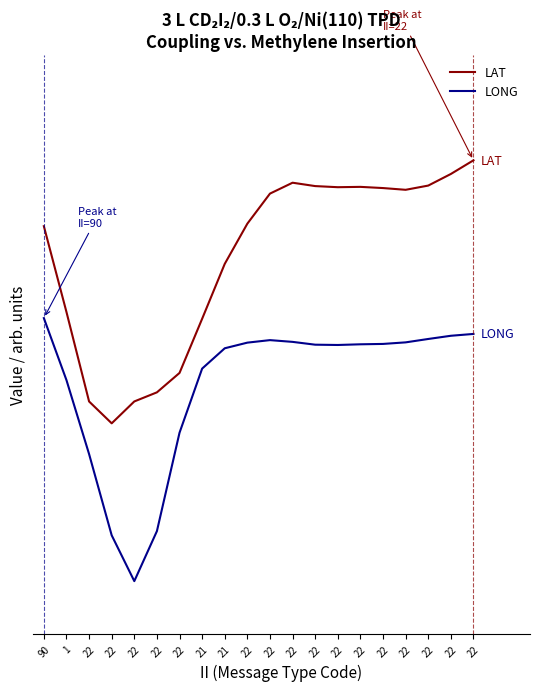

Reading left to right, what are all the values shown in this chart?

LAT: 1.3	1.0	0.7	0.6	0.7	0.7	0.8	1.0	1.2	1.4	1.5	1.5	1.5	1.5	1.5	1.5	1.5	1.5	1.5	1.6
LONG: 1.0	0.8	0.5	0.2	0.0	0.2	0.6	0.8	0.9	0.9	0.9	0.9	0.9	0.9	0.9	0.9	0.9	0.9	0.9	0.9